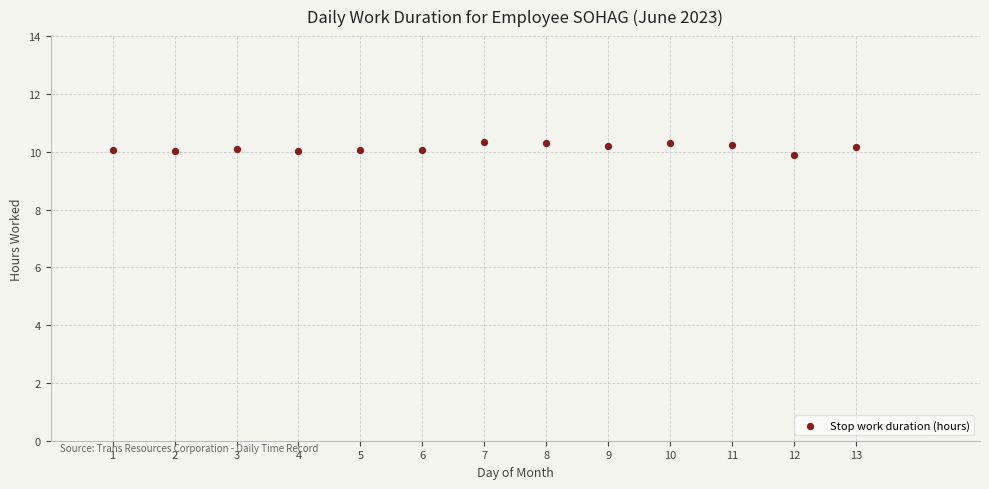

What is the range of X values (max minus min)?

12.0